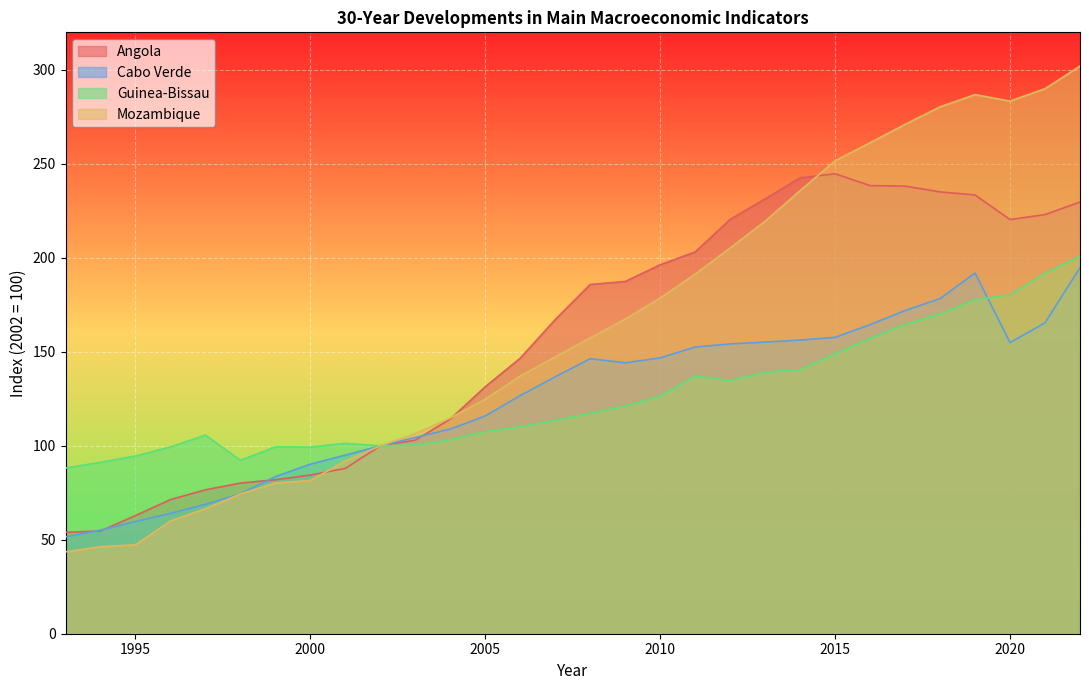

Between which two adjacent categories do Cabo Verde and Angola first intersect?

1993 and 1994